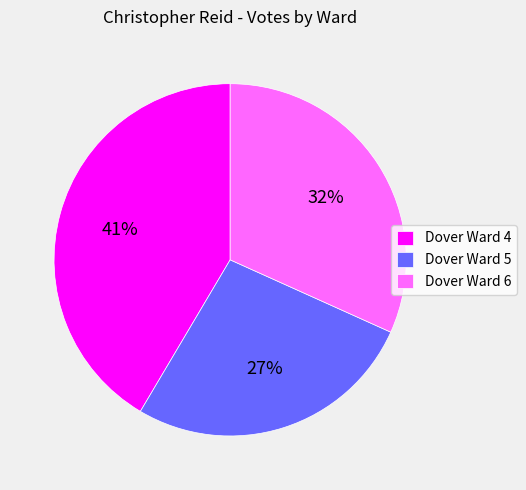

Combined, do Dover Ward 6 and Dover Ward 5 account for over 50%?

Yes